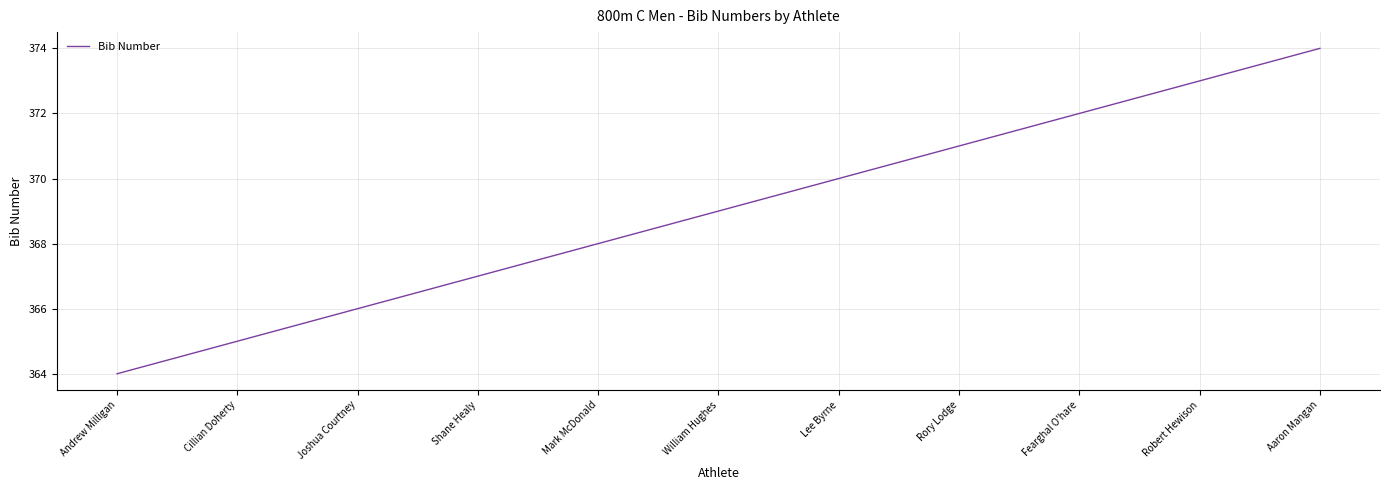

At which category does the chart reach its peak across all series?

Aaron Mangan